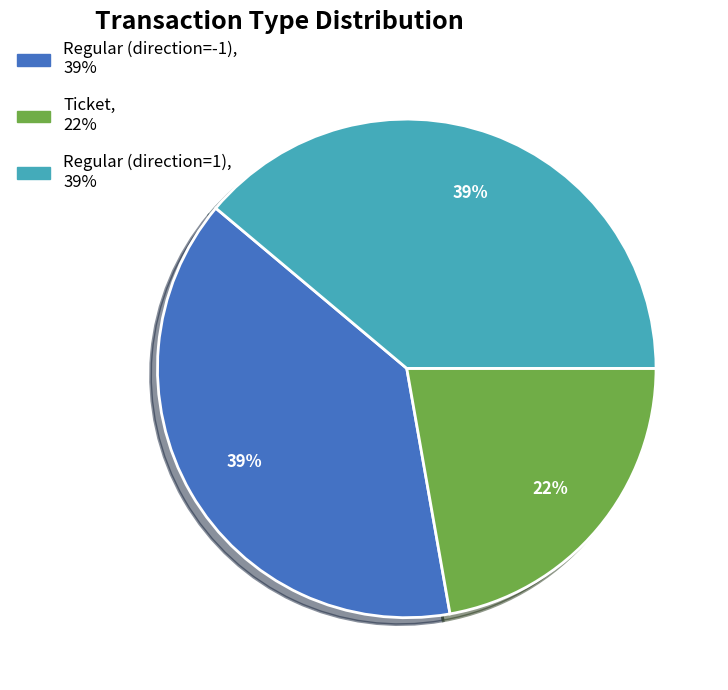

Does Regular (direction=1) represent more than half of the total?

No